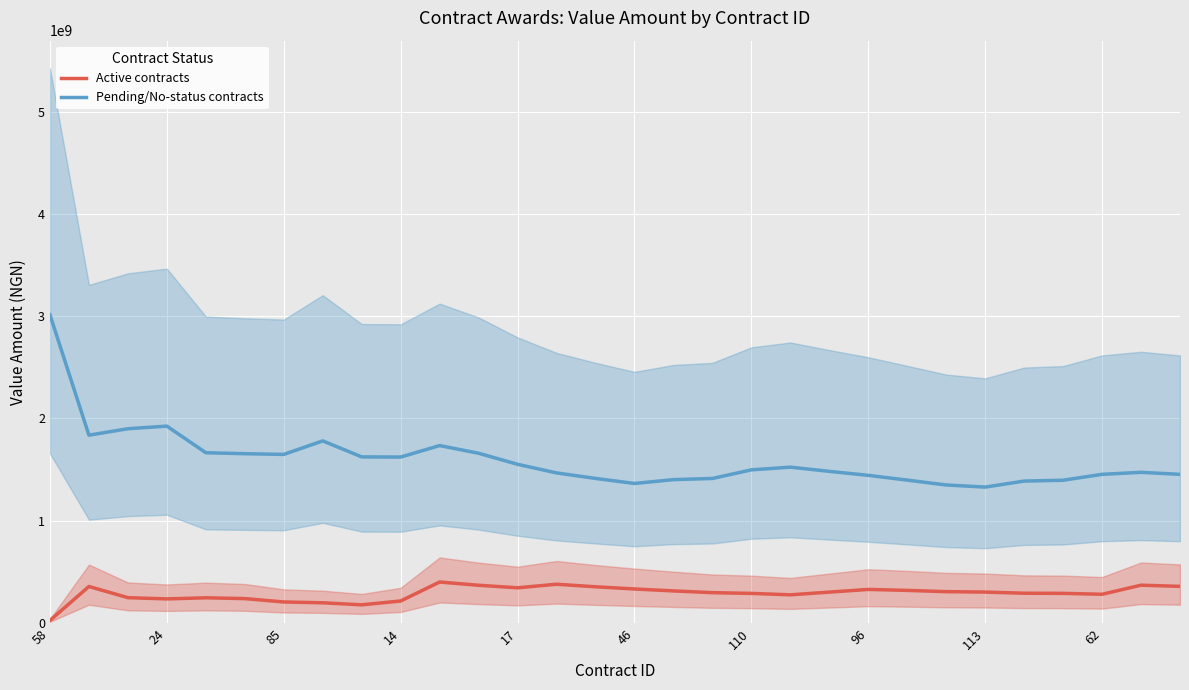

What is the maximum value for Active contracts?

400522416.1